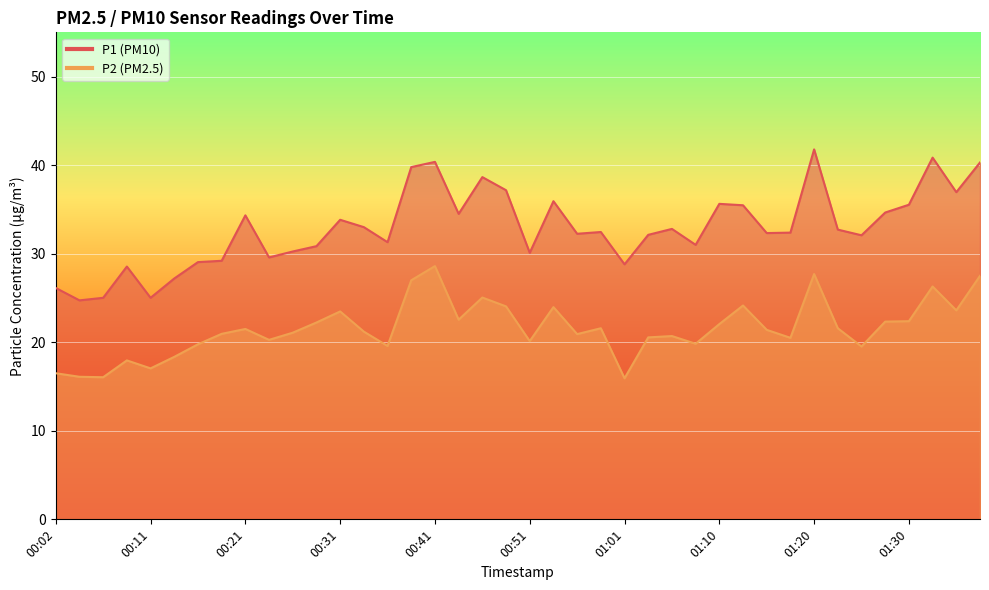

What is the sum of the P1 values at 01:23 and 01:13?

68.2